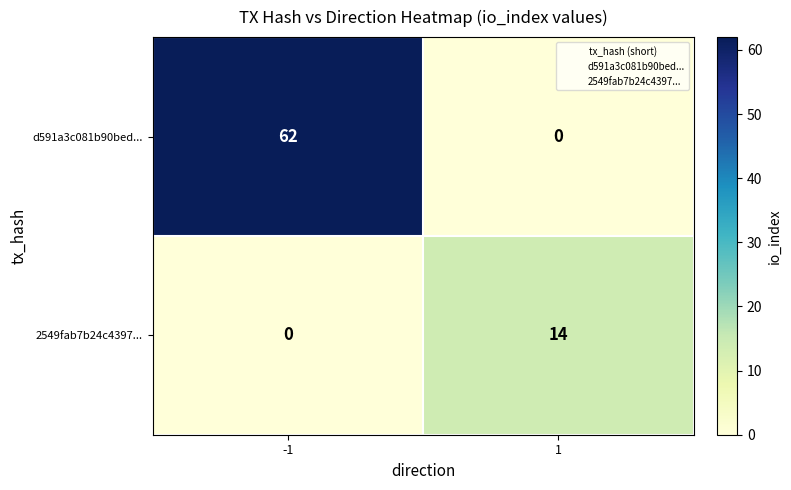

The 2549fab7b24c4397... series shows 23 at 1. True or false?

False